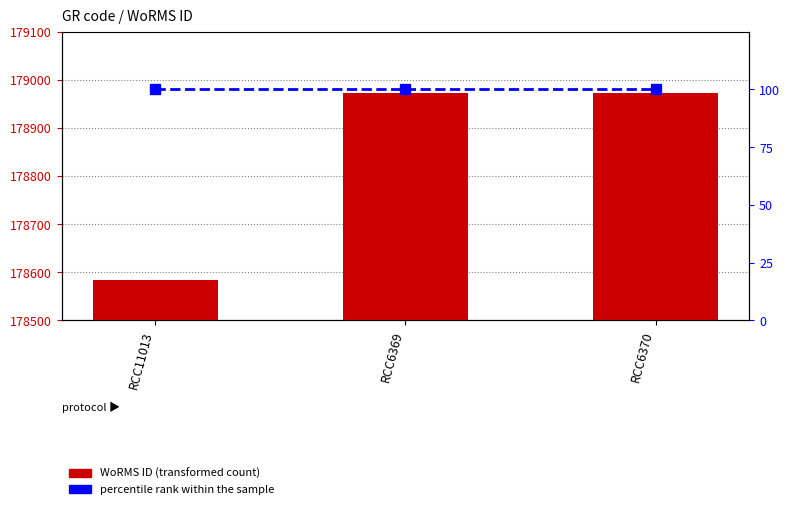

The value of percentile rank within the sample at RCC11013 is 100. True or false?

True